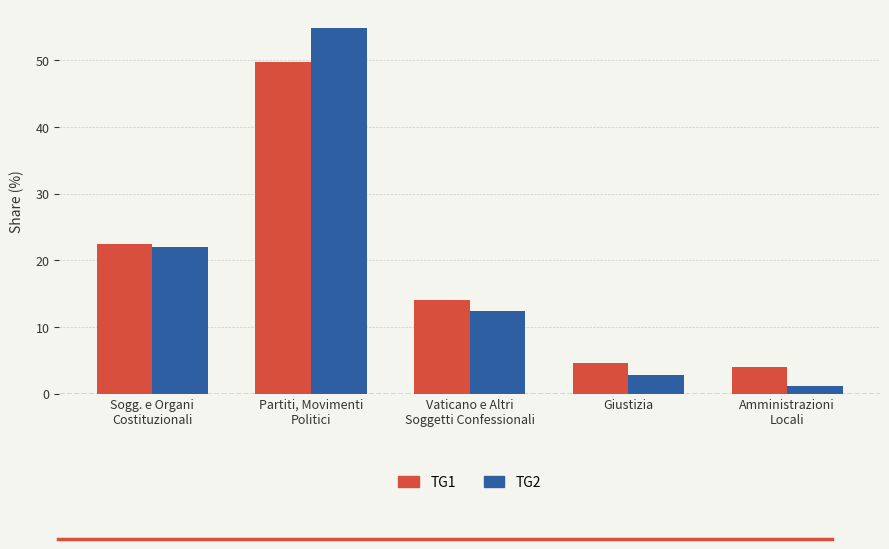

The value of TG1 at Amministrazioni
Locali is 4.0. True or false?

True